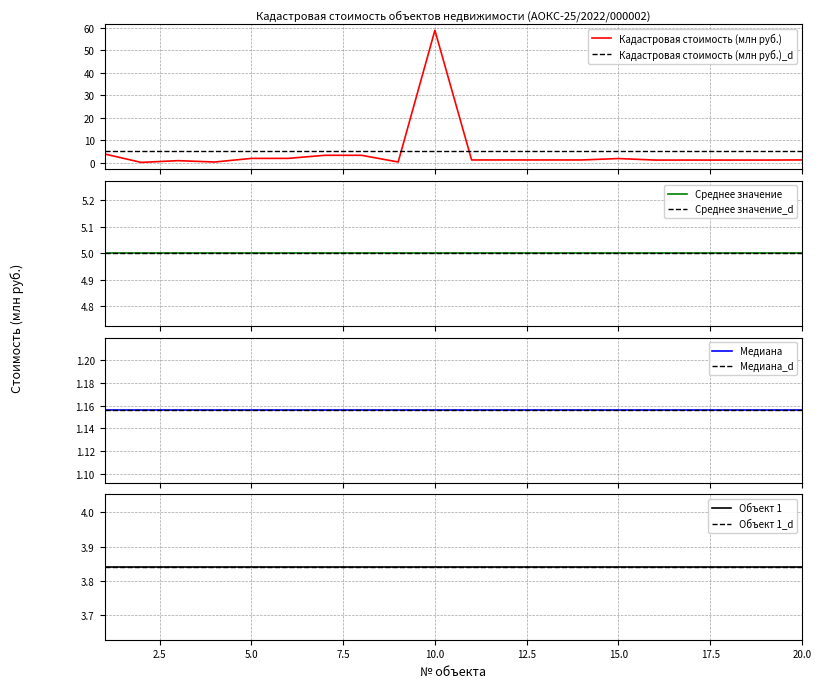

How many times do Кадастровая стоимость (млн руб.) and Медиана cross each other?

6